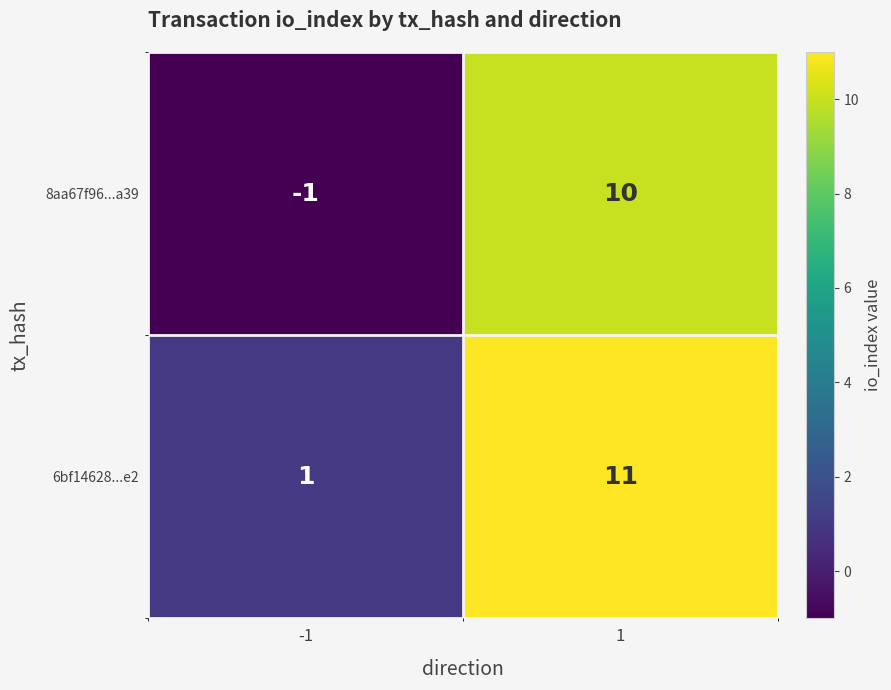

What is the difference between the 8aa67f96...a39 values at 1 and -1?

11